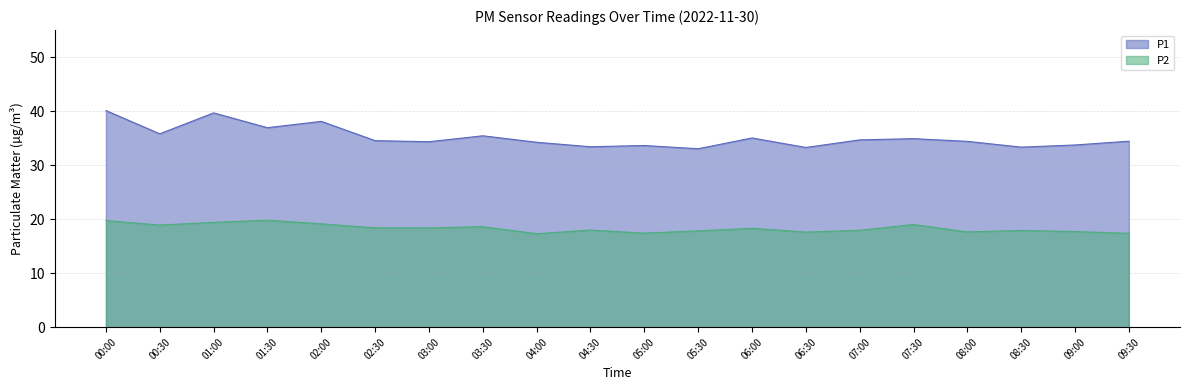

How many data points in P2 are above 18?

10